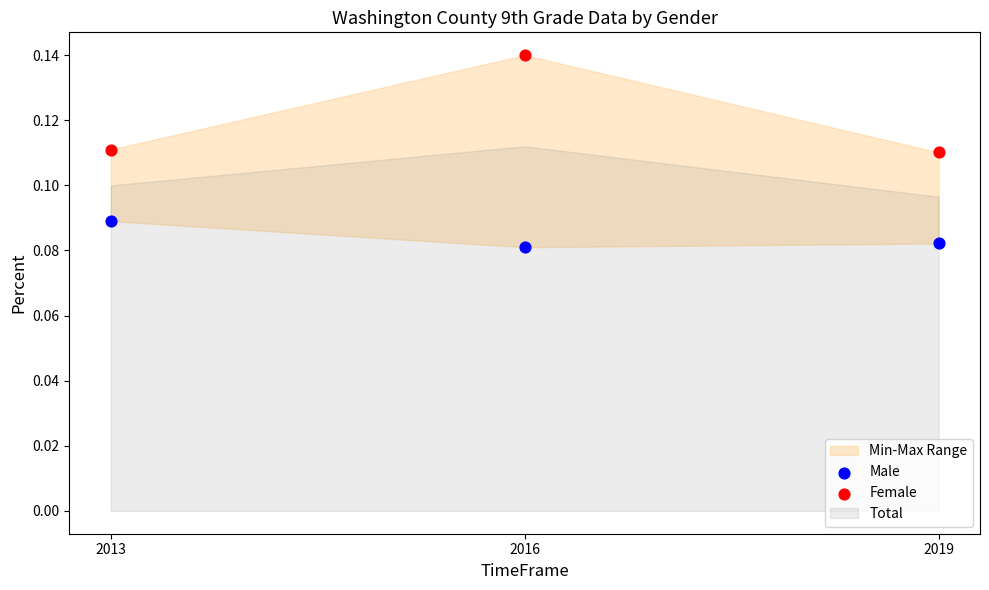

Which series has the widest spread of Y values?

Female